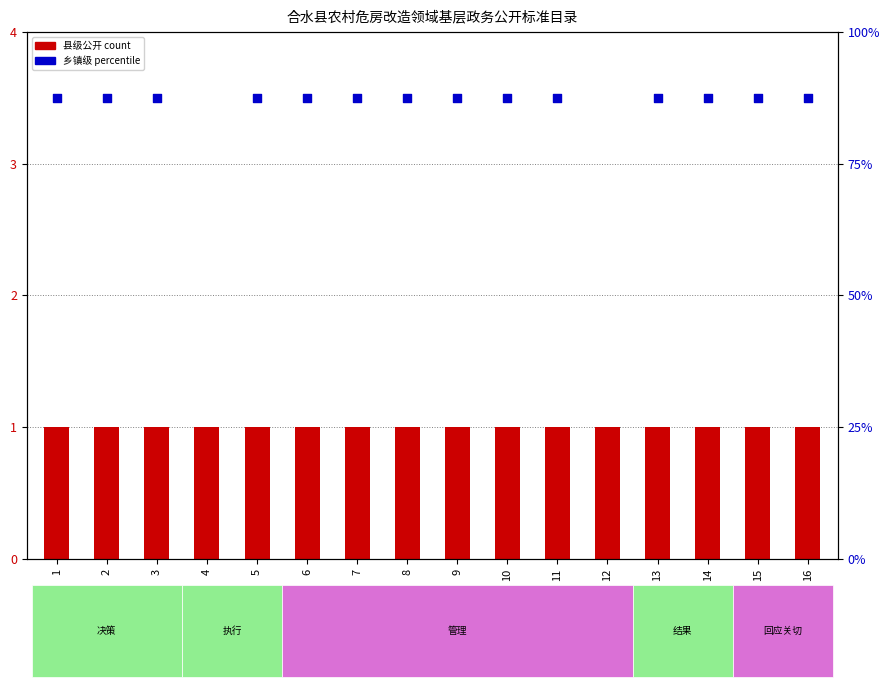

What are all the series names shown in the legend?

县级公开, 乡镇级公开